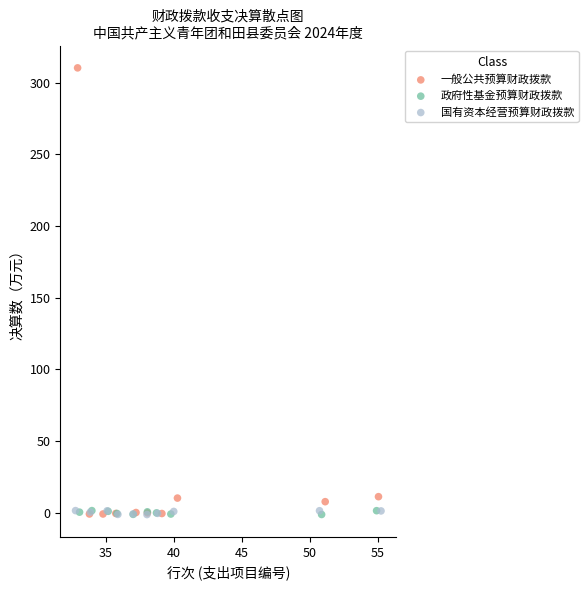

Which series contains the highest Y value?

一般公共预算财政拨款